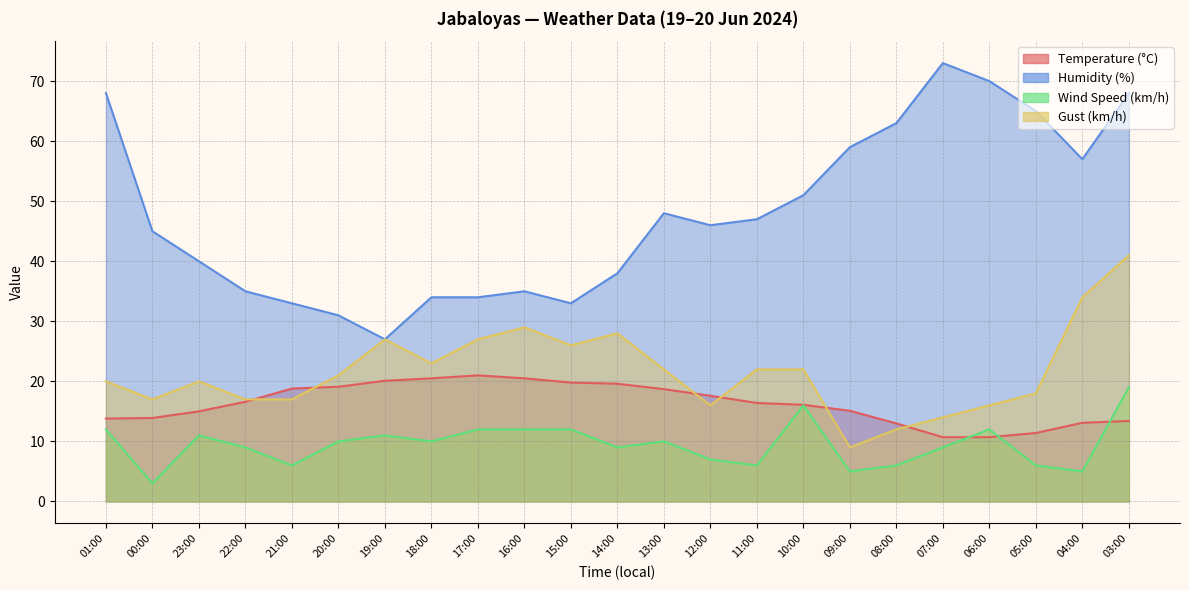

Read the Wind Speed (km/h) value at 00:00.

3.0